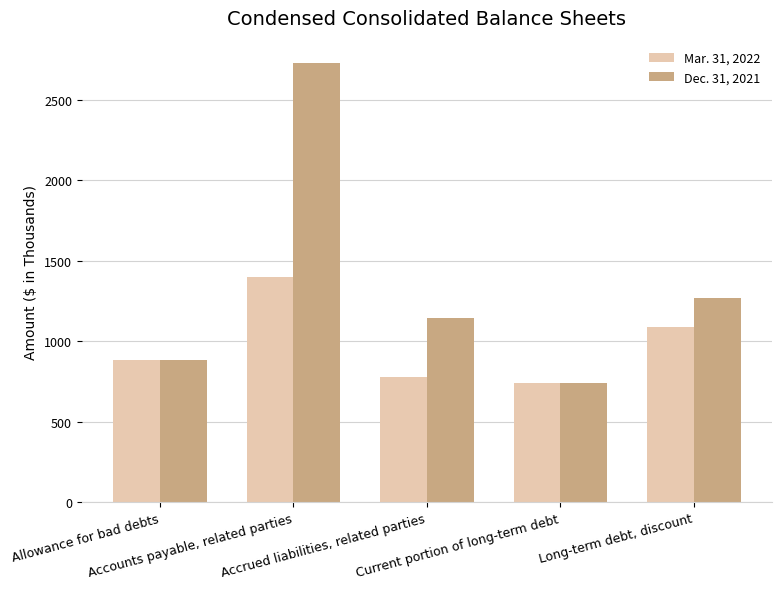

Rank the series by their average value, from highest to lowest.

Dec. 31, 2021, Mar. 31, 2022